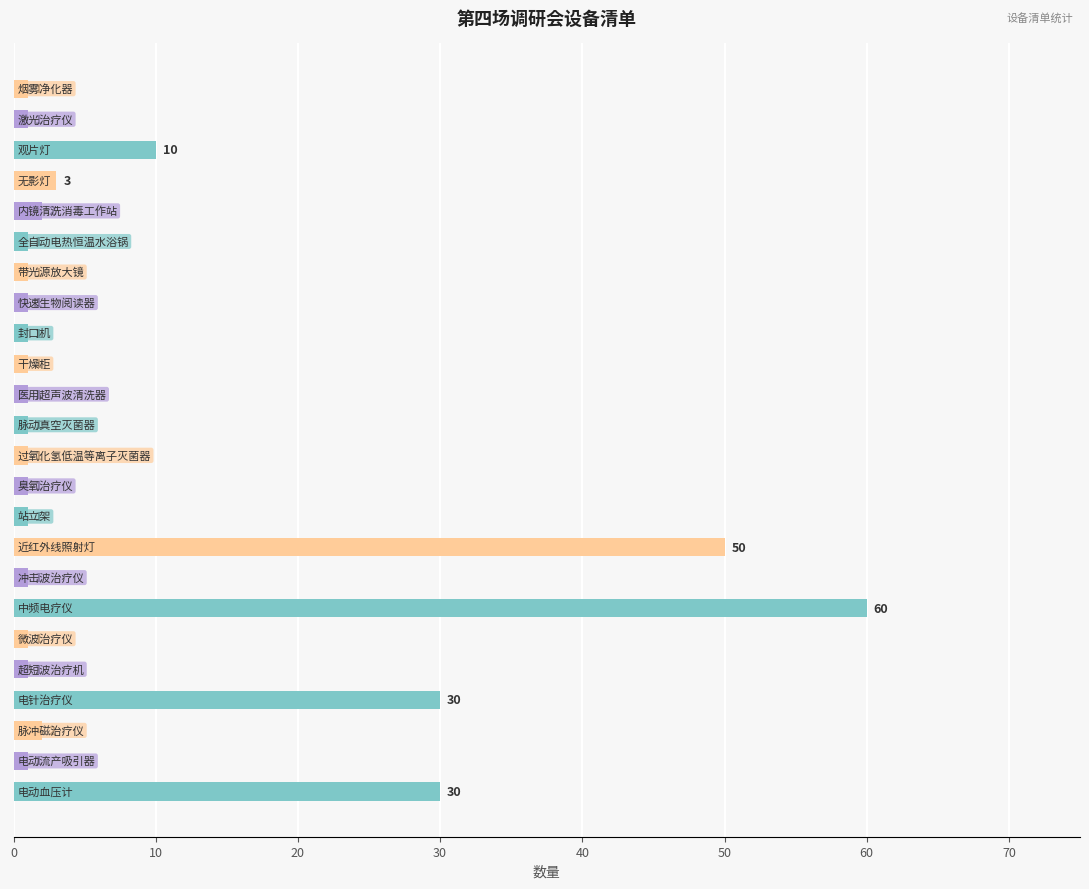

What is the difference between the maximum and second lowest values?

59